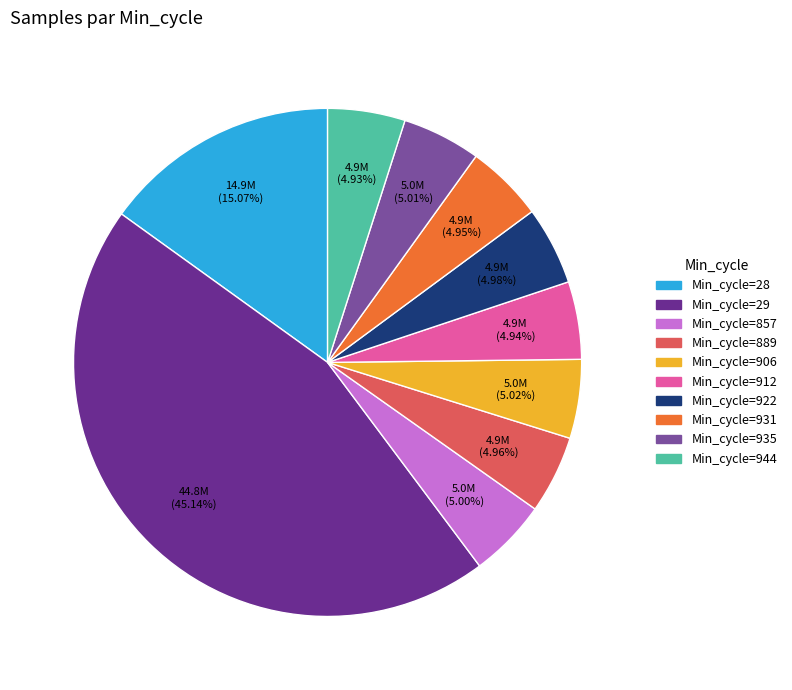

Is there any slice that represents more than half of the pie?

No